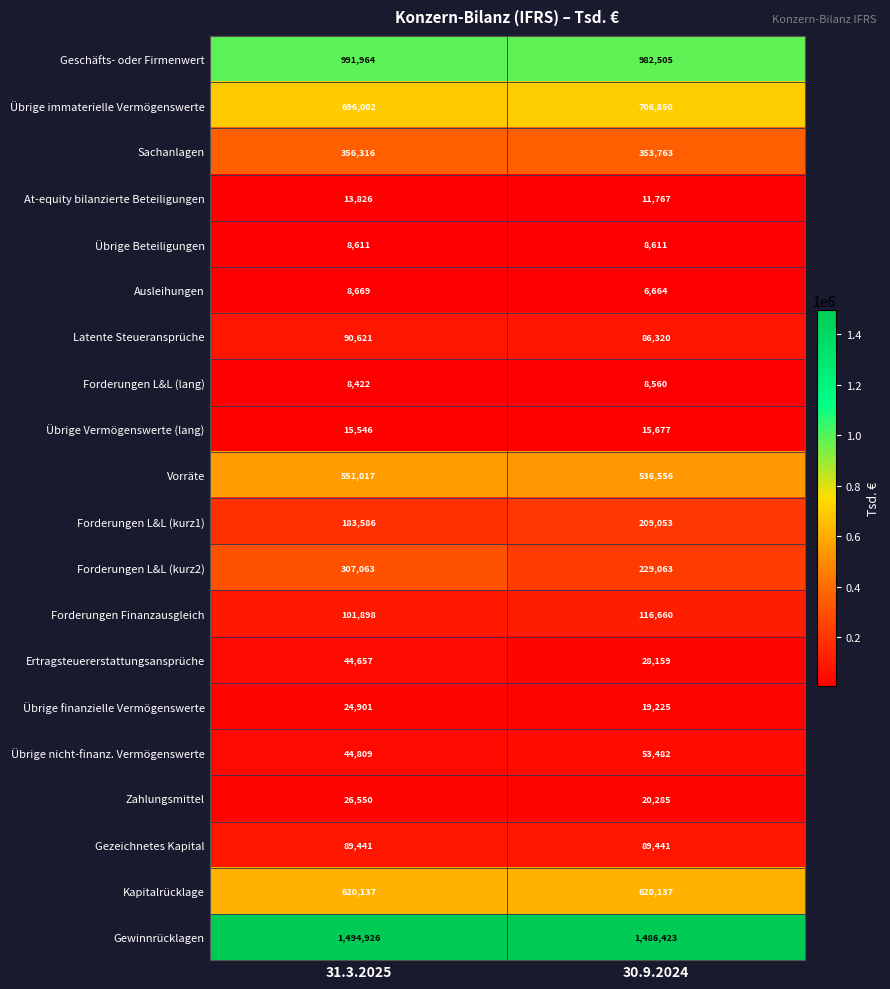

What is the total value across all series at 31.3.2025?

5678962